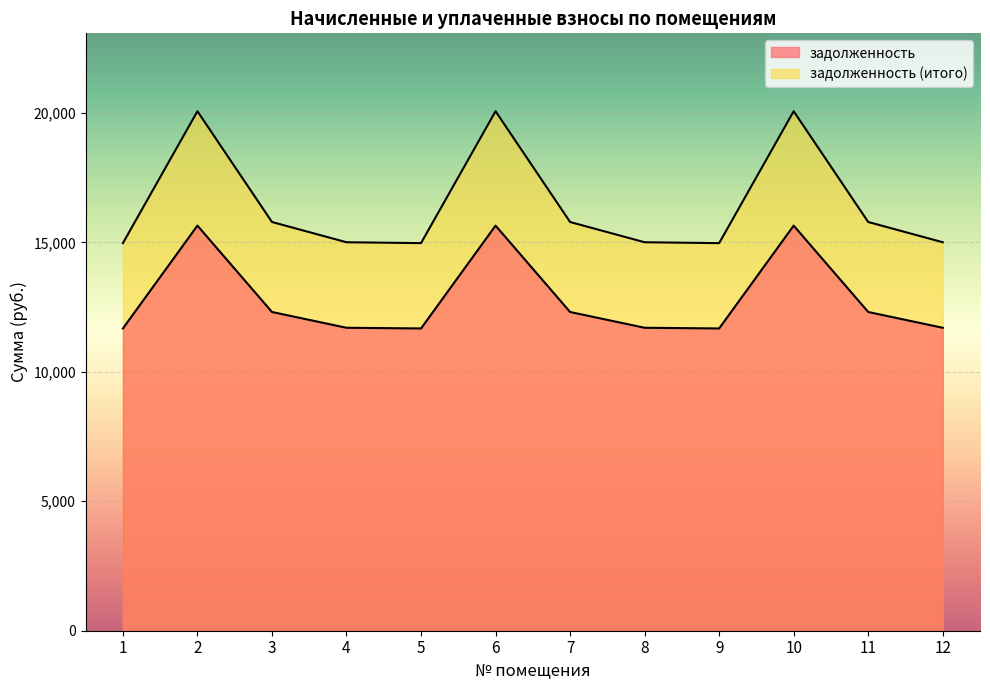

What is the difference between the maximum and second lowest values in the задолженность (итого) series?

5093.0